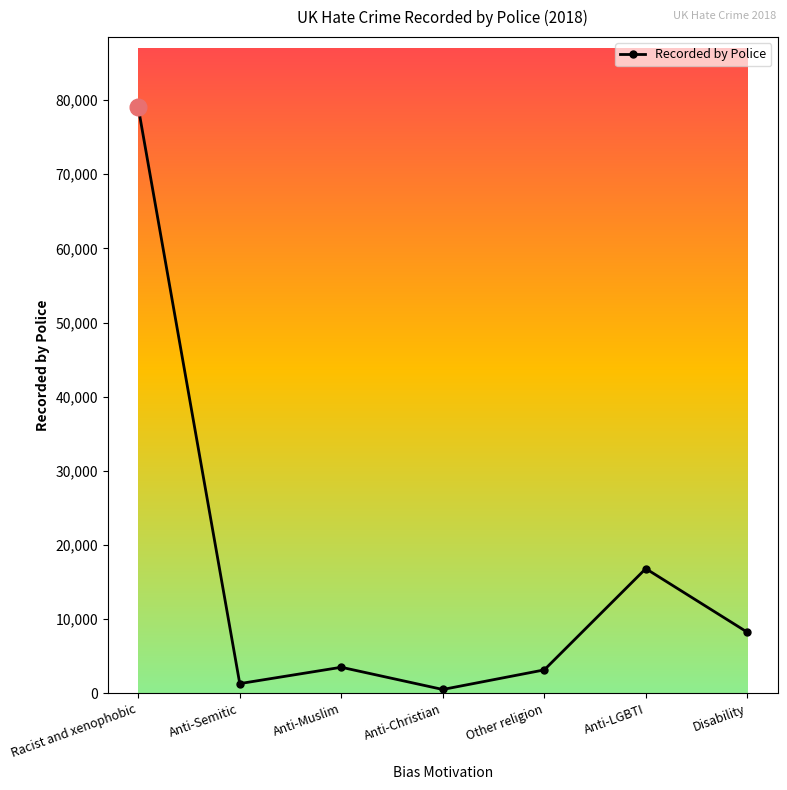

What value does the data have at Other religion, to the nearest 50?

3200